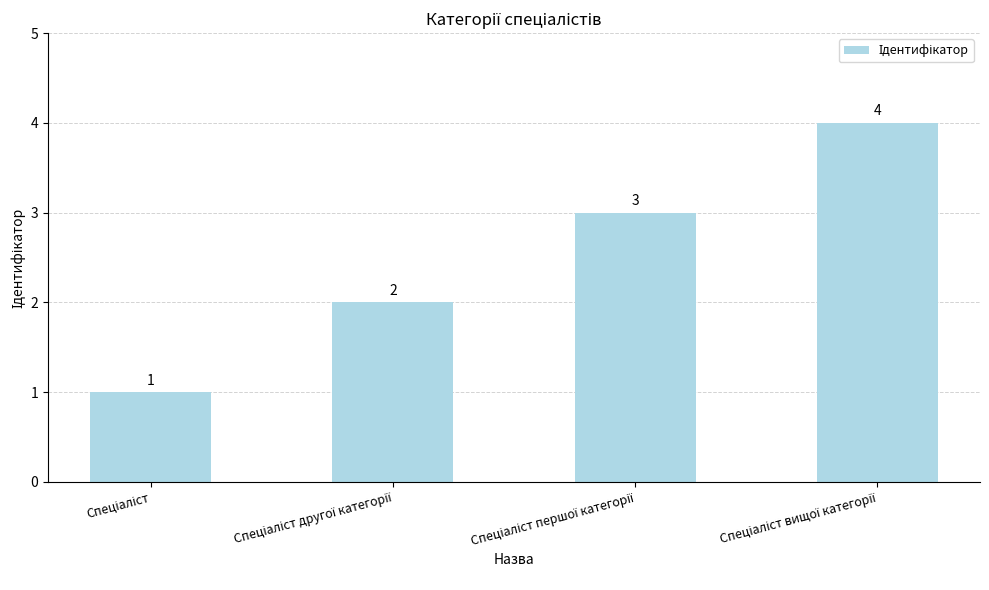

What is the value of the 2nd bar from the left?

2